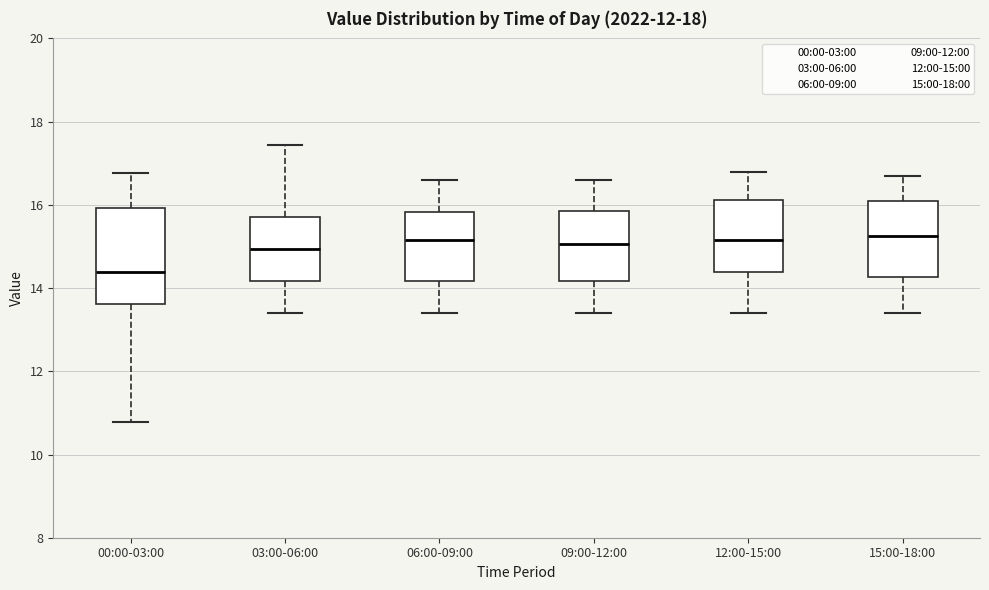

Which box's median line is the lowest?

00:00-03:00